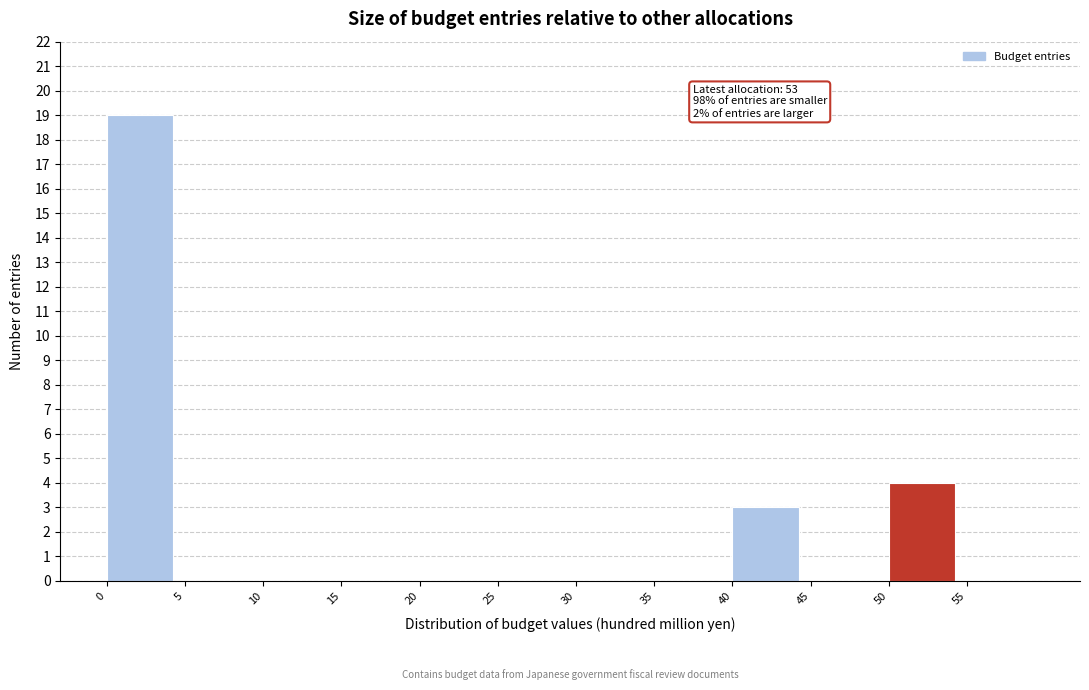

Over which range of the x-axis is the bar tallest?

0 to 5